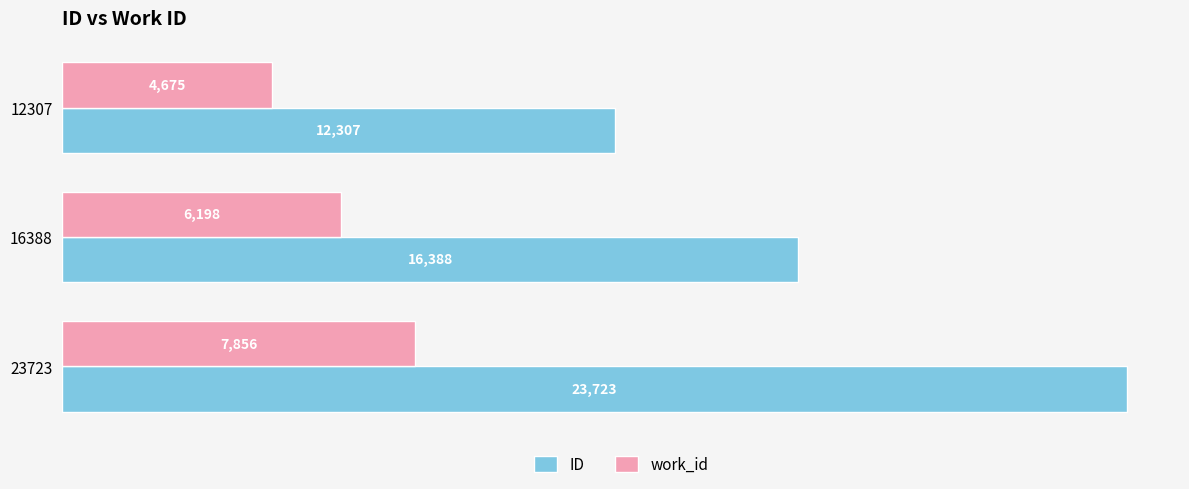

Rank the categories by work_id value from lowest to highest.

12307, 16388, 23723